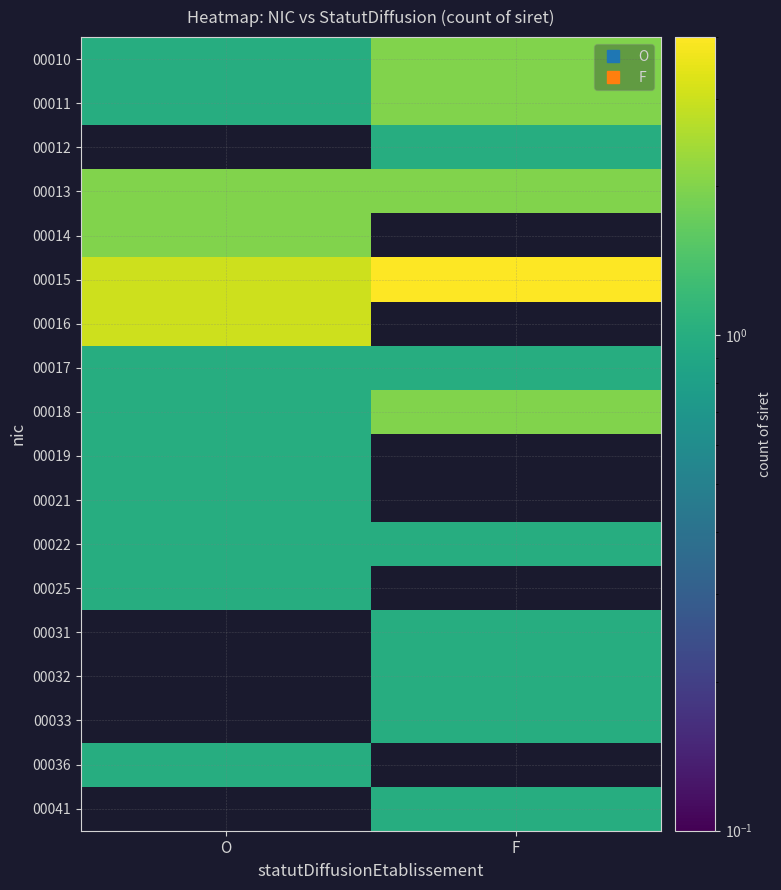

Reading left to right, transcribe all the data shown in this chart.

00010: O=1	F=2
00011: O=1	F=2
00012: O=0	F=1
00013: O=2	F=2
00014: O=2	F=0
00015: O=3	F=4
00016: O=3	F=0
00017: O=1	F=1
00018: O=1	F=2
00019: O=1	F=0
00021: O=1	F=0
00022: O=1	F=1
00025: O=1	F=0
00031: O=0	F=1
00032: O=0	F=1
00033: O=0	F=1
00036: O=1	F=0
00041: O=0	F=1